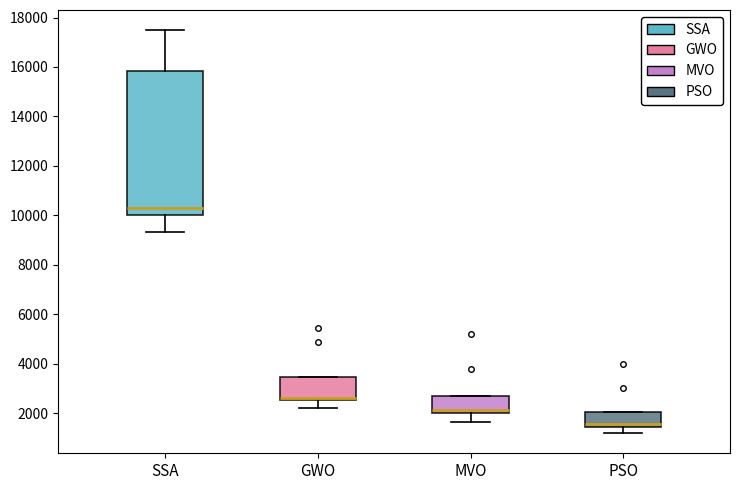

Reading left to right, transcribe this box plot: for each box, give where its median line is, the range the box spans, and where its two whiskers end, as read against the y-axis. The values are not printed on the chart, so give them approximately, as read against the axis.

SSA: median 10200, box 10000 to 15800, whiskers 9400 to 17400
GWO: median 2600 (just above the box's lower edge), box 2600 to 3400, whiskers 2200 to 3400
MVO: median 2200, box 2000 to 2600, whiskers 1600 to 2600
PSO: median 1600, box 1400 to 2000, whiskers 1200 to 2000